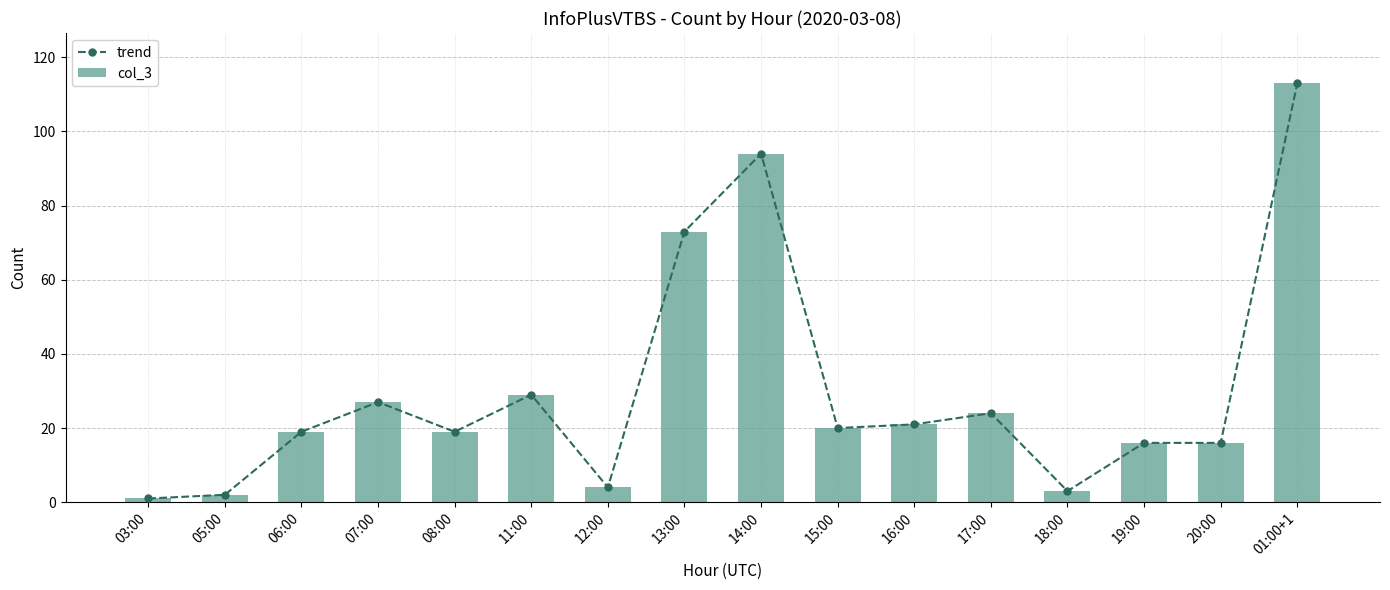

What are all the series names shown in the legend?

trend, col_3